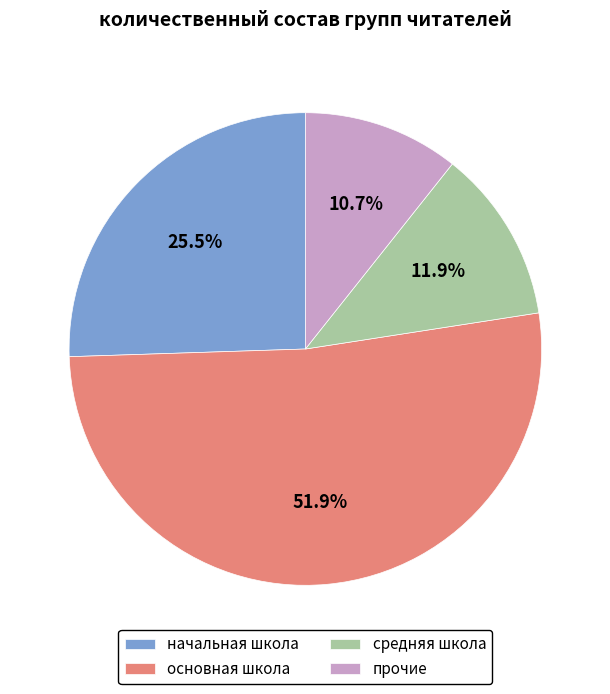

Rank the categories by value from lowest to highest.

прочие, средняя школа, начальная школа, основная школа